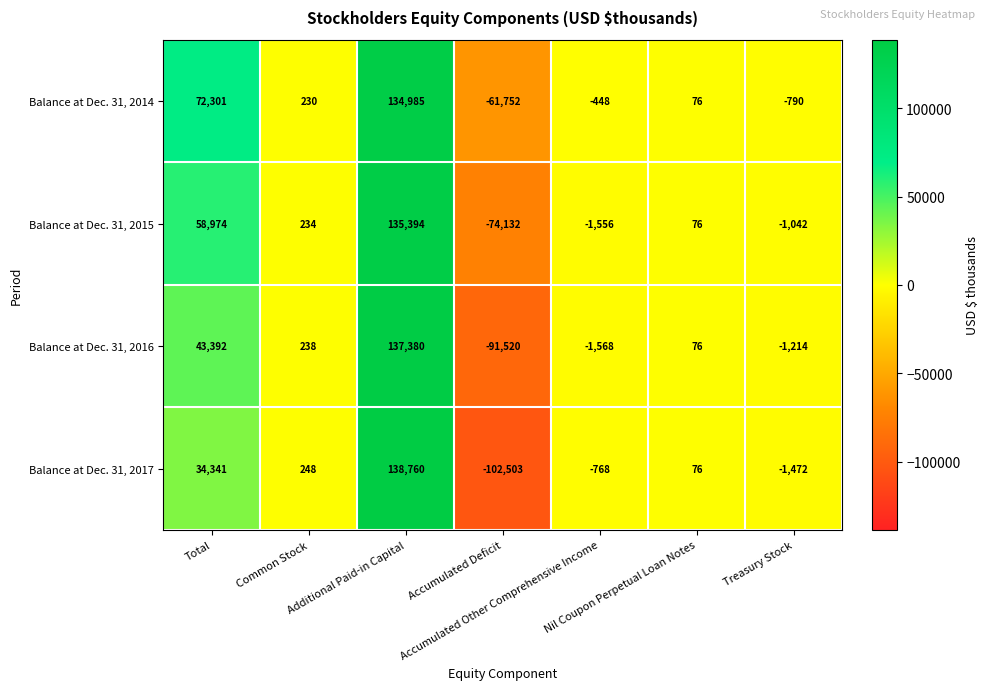

Which series has the largest total across all categories?

Balance at Dec. 31, 2014